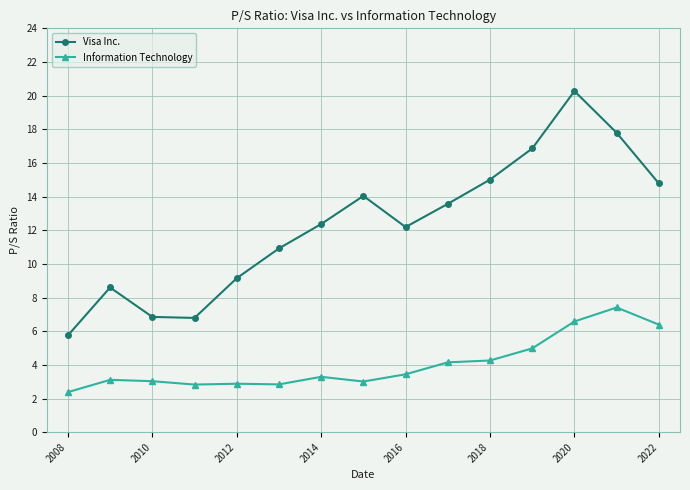

How many values in the Visa Inc. series exceed 12?

9